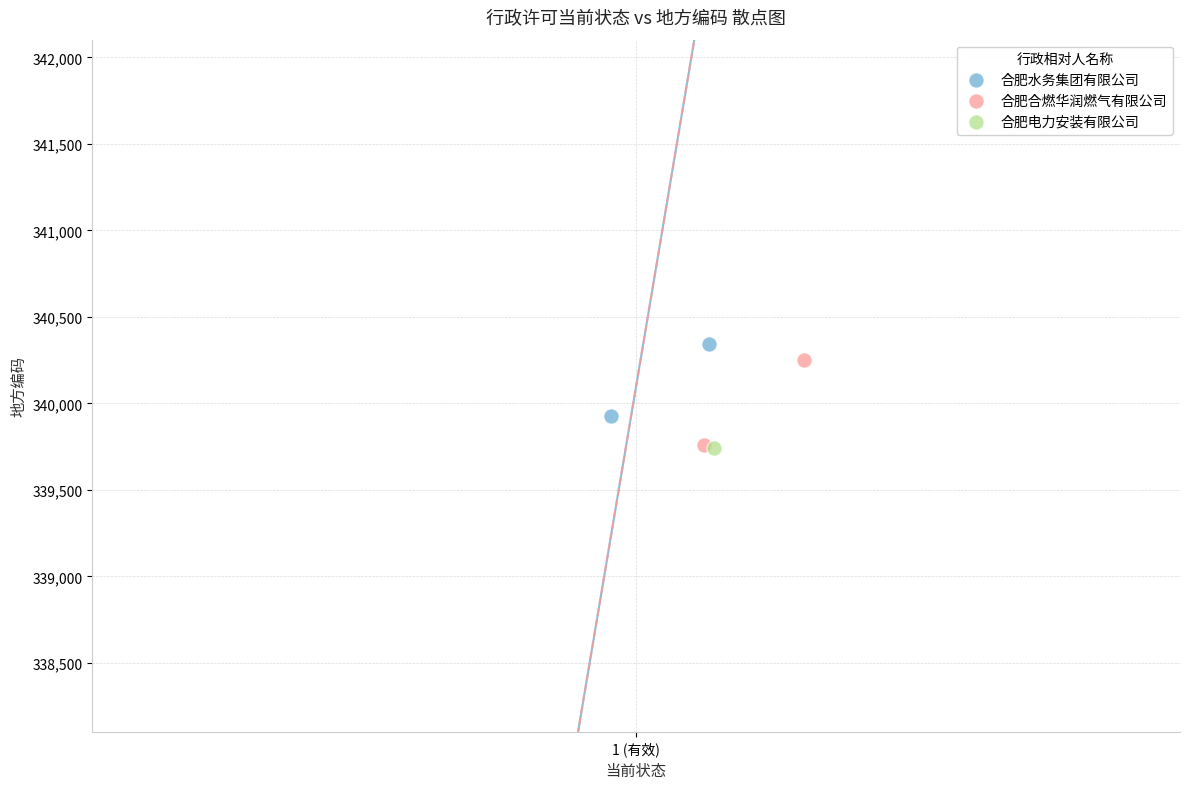

Which series reaches the maximum Y coordinate?

合肥水务集团有限公司